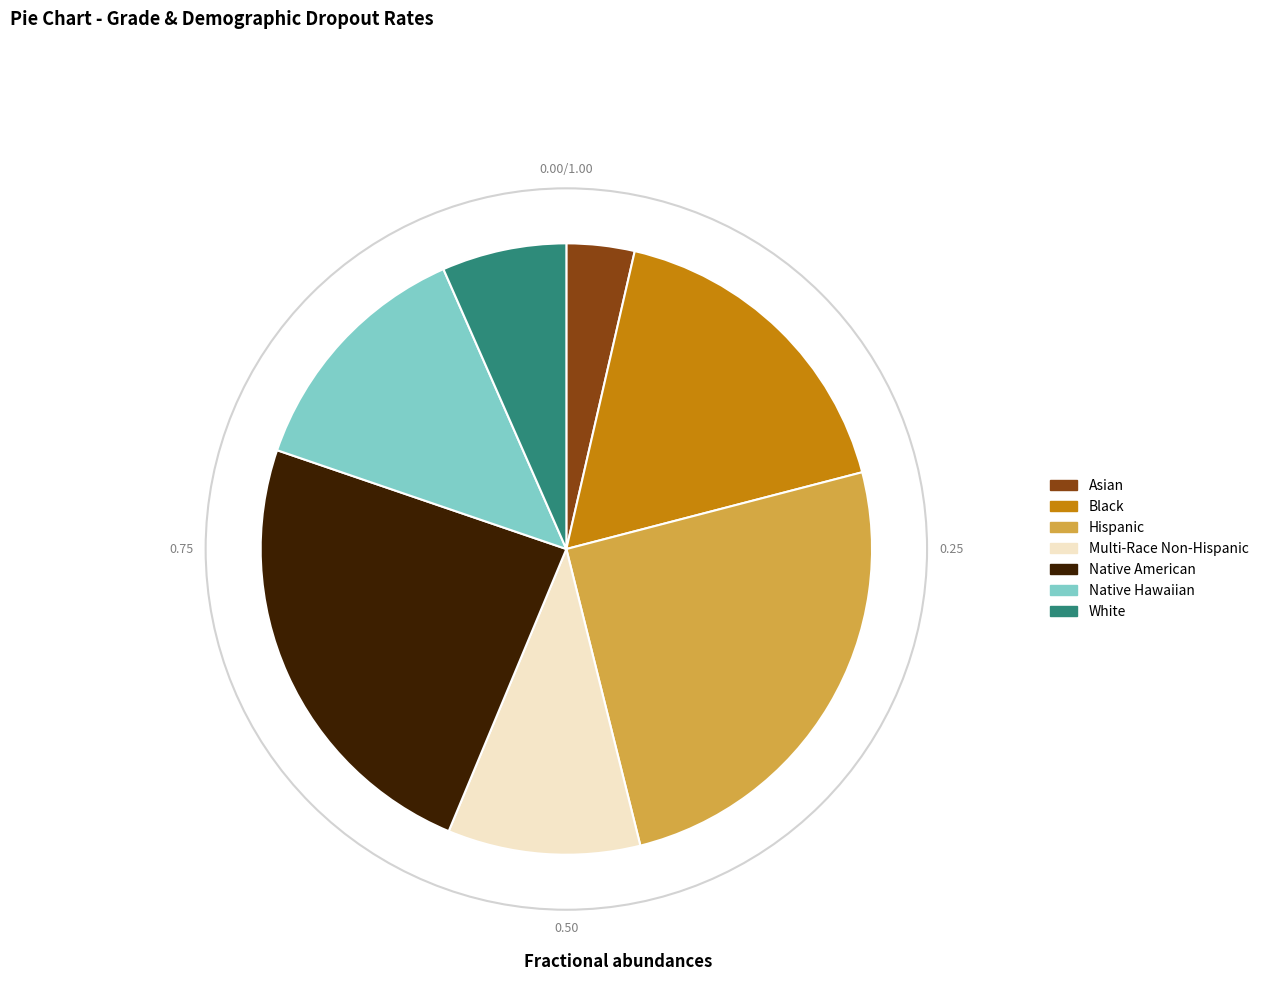

Which category has the smallest portion of the pie?

Asian